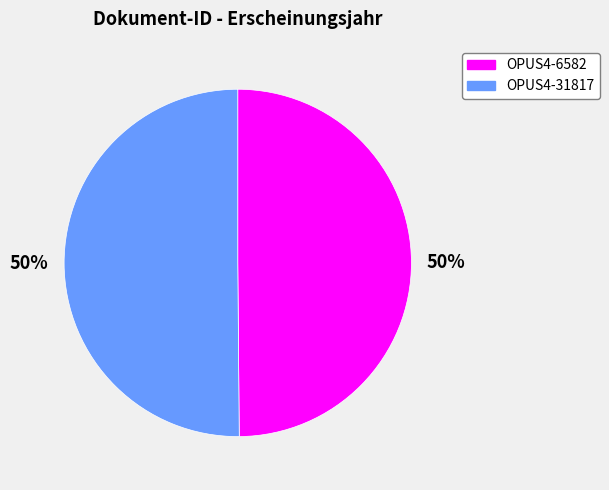

To the nearest percent, what is the combined percentage of OPUS4-6582 and OPUS4-31817?

100%